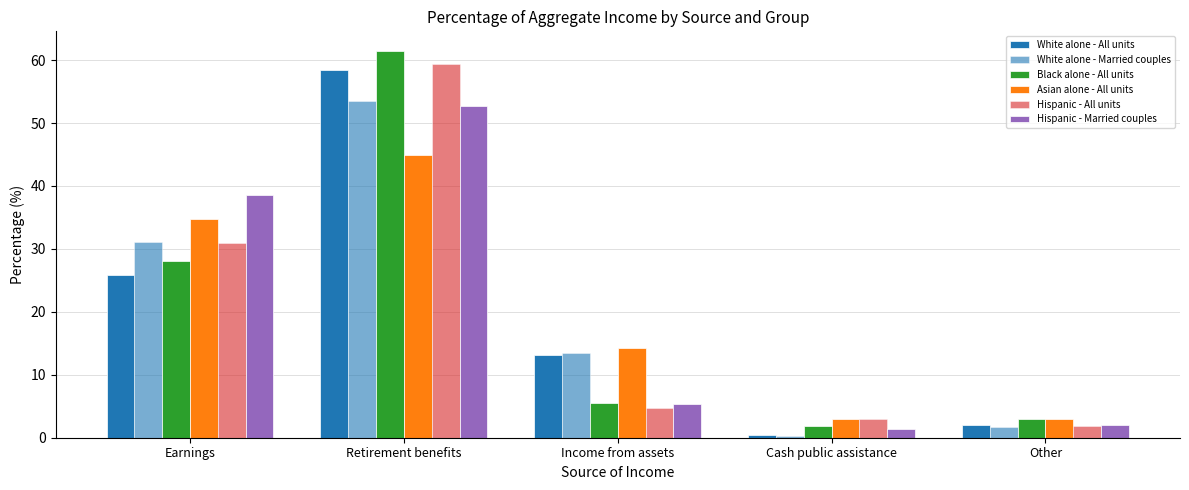

How many categories are shown in the chart?

5